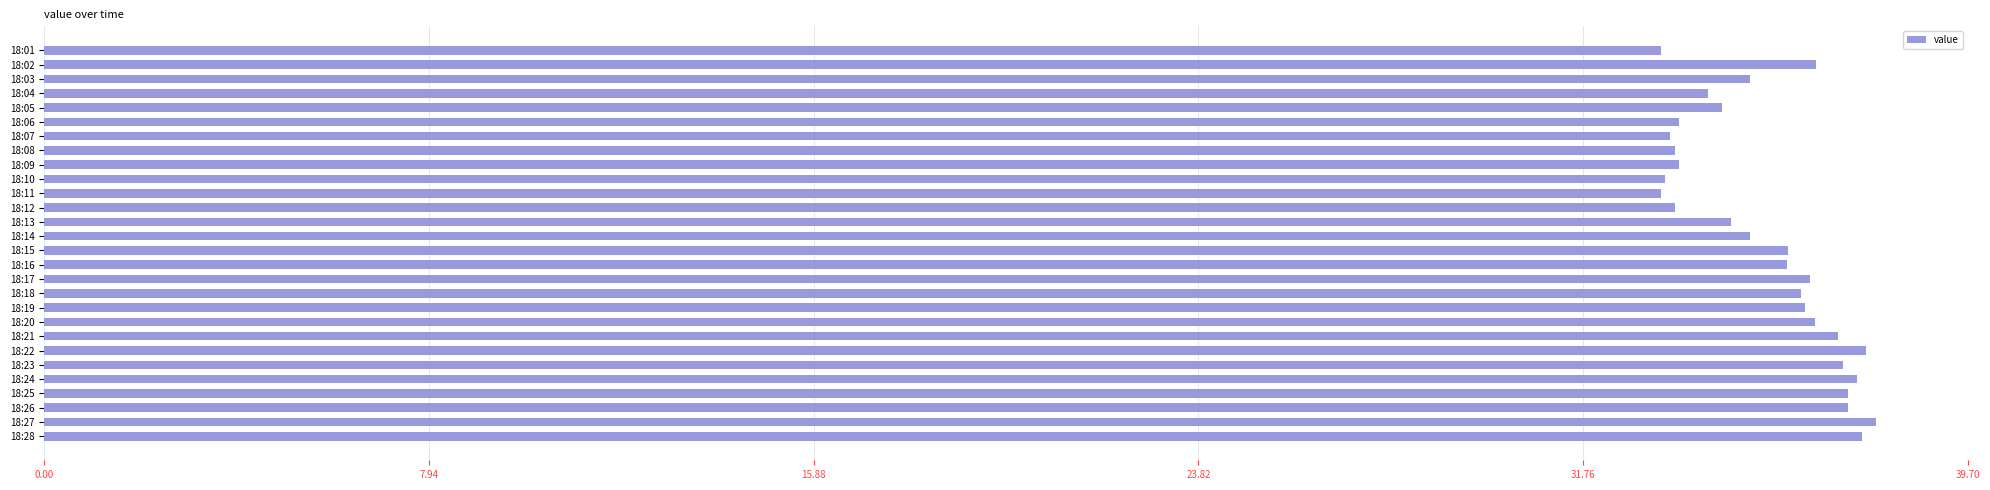

What is the difference between the values at 18:19 and 18:04?

2.0